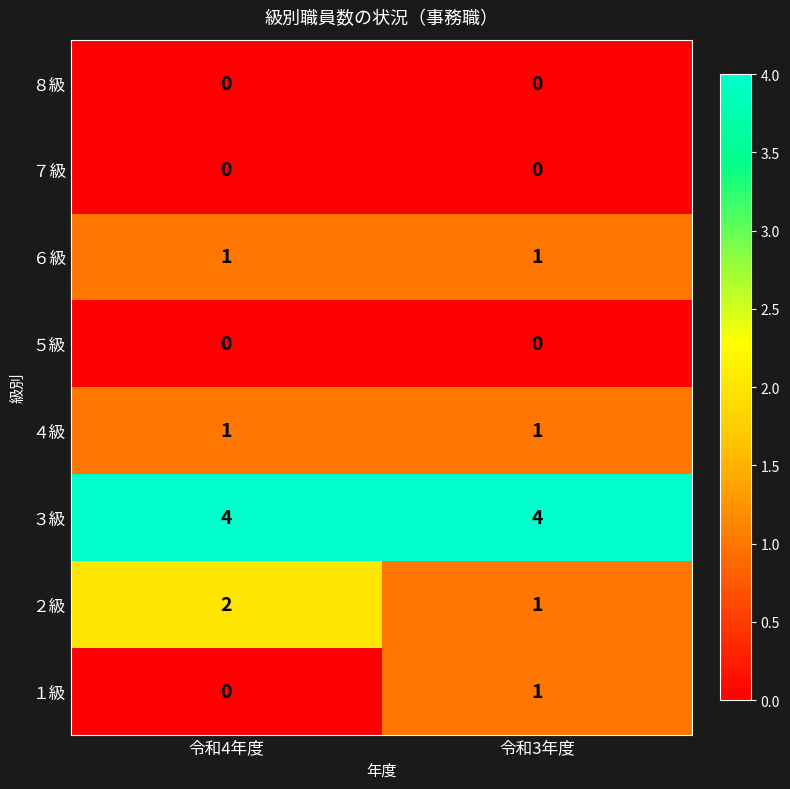

At how many categories does at least one series exceed 1?

2